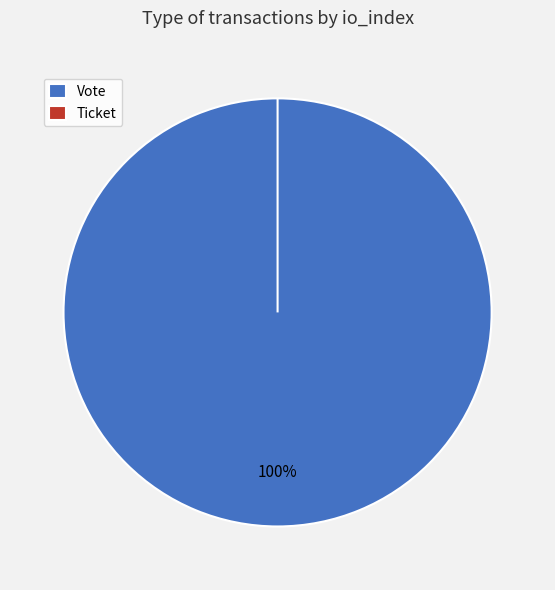

Which category has the biggest portion of the pie?

Vote